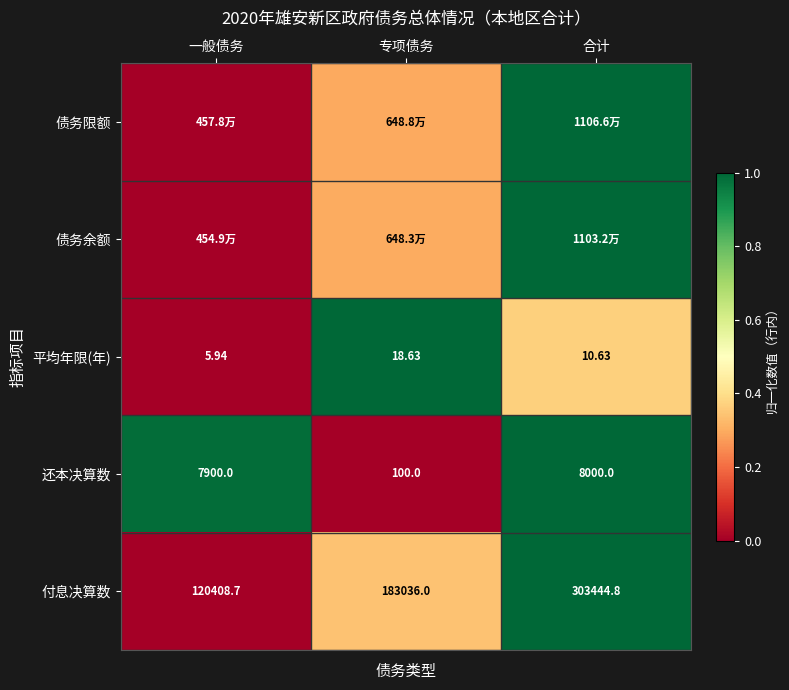

Where is 平均年限(年) nearest to the value 12?

合计